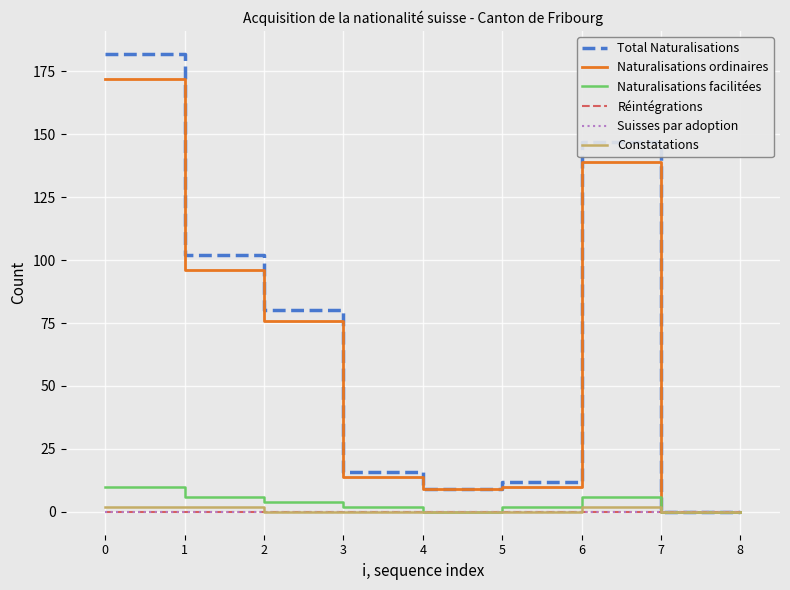

Rank the series at 5 from highest to lowest value.

Total Naturalisations, Naturalisations ordinaires, Naturalisations facilitées, Réintégrations, Suisses par adoption, Constatations